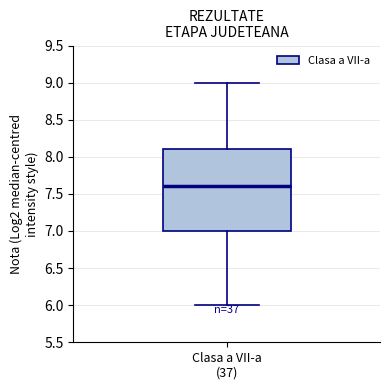

Read this box plot against the y-axis: the position of the median line, the range covered by the box, and the ends of both whiskers. The values are not printed on the chart, so give them approximately, as read against the axis.

median 7.6, box 7.0 to 8.1, whiskers 6.0 to 9.0